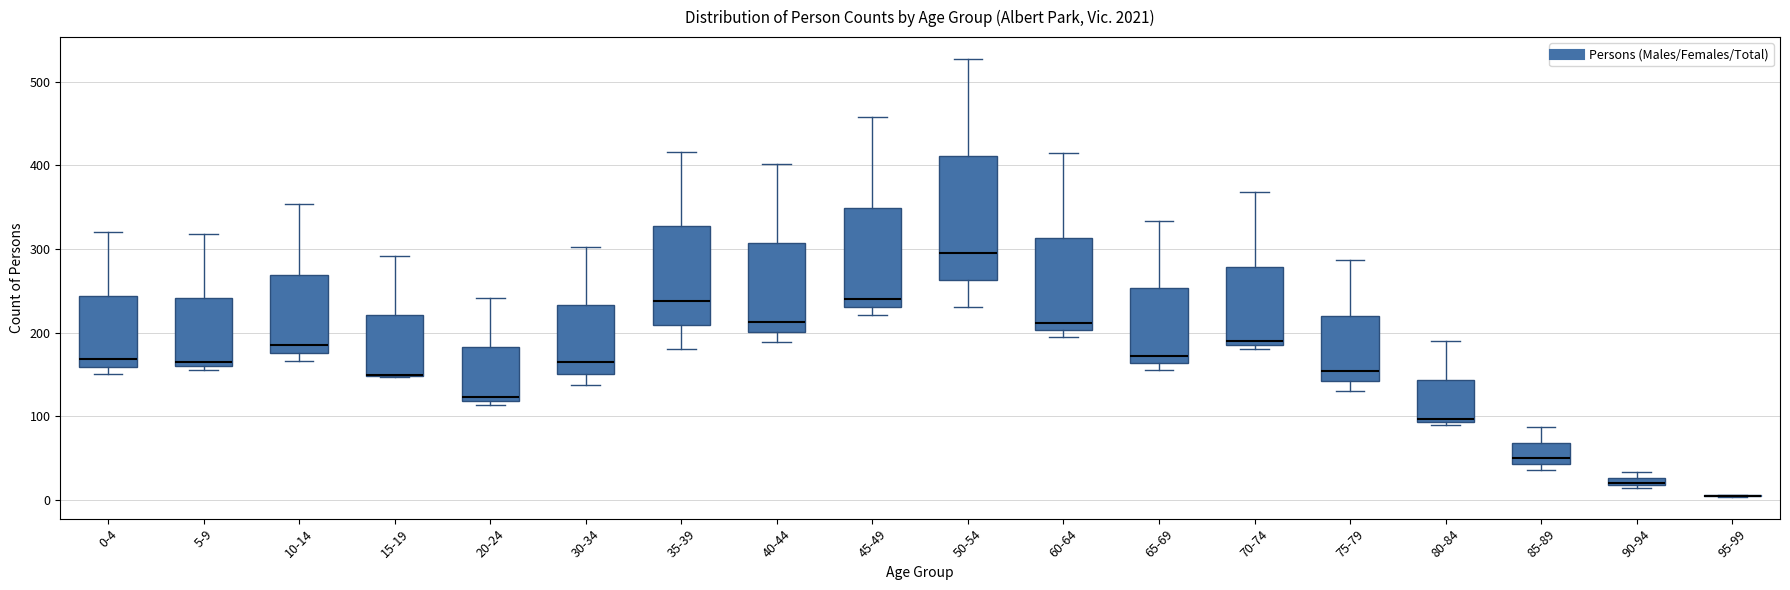

Where is the upper edge of the box for 20-24 on the y-axis? The values are not printed on the chart, so give them approximately, as read against the axis.

180